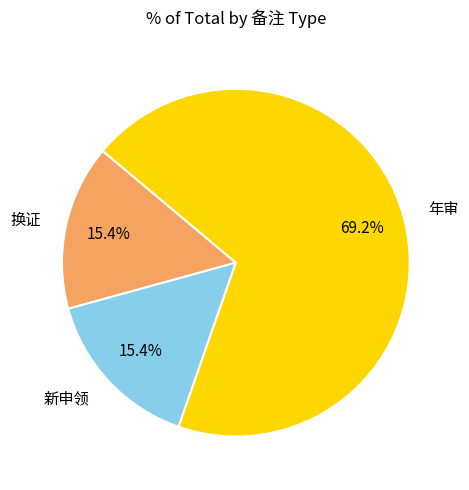

Is there a majority slice in this chart?

Yes